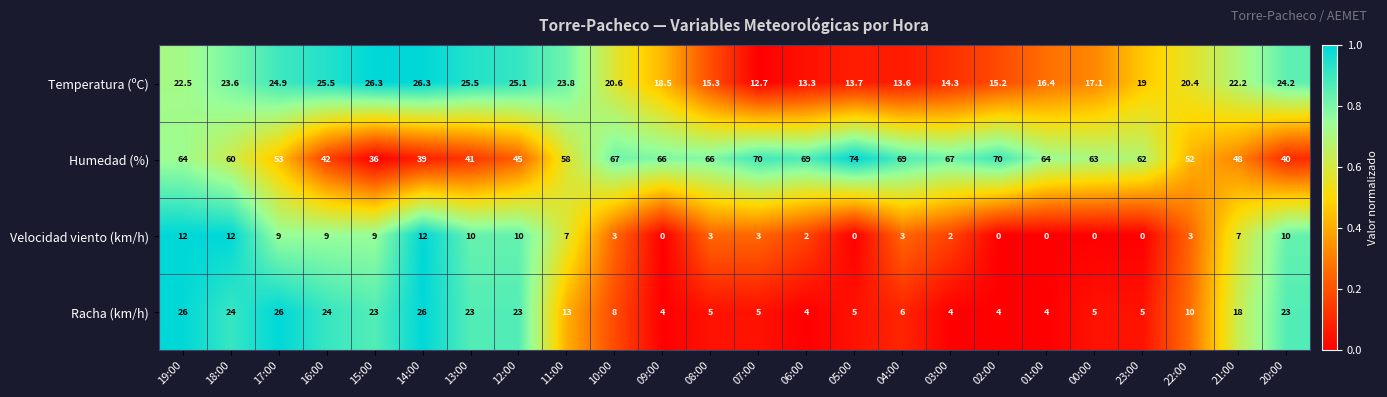

The value of Racha (km/h) at 19:00 is 36.3. True or false?

False